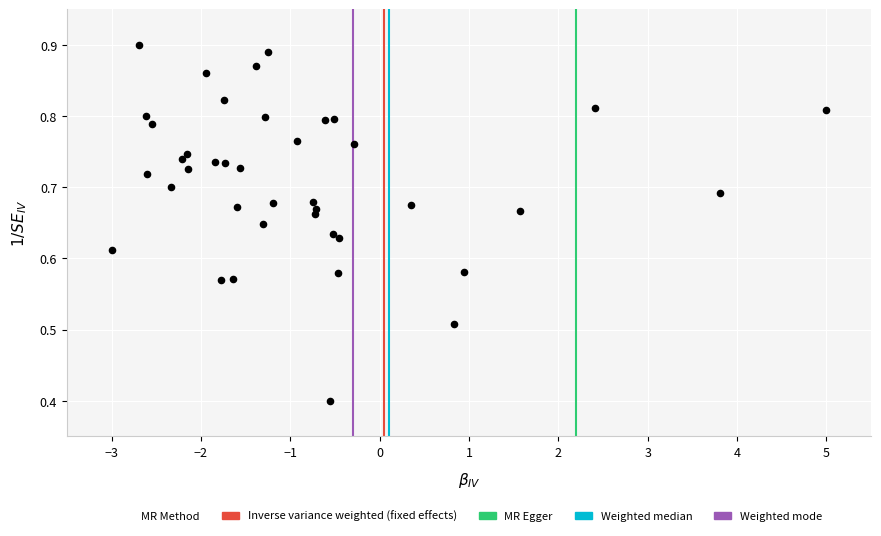

What Y value in the scatter plot is closest to 0?

0.4